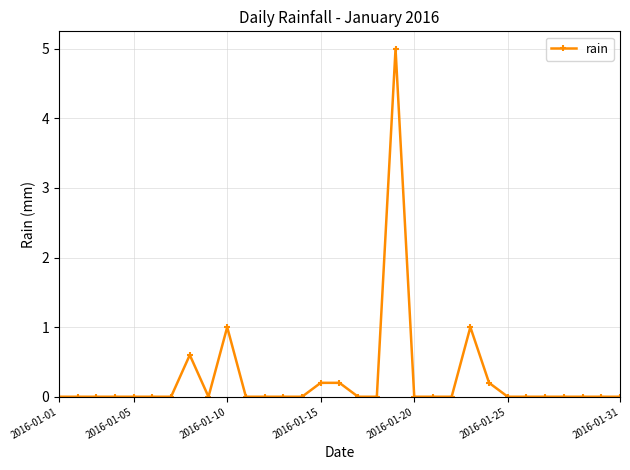

What is the sum of all values?

8.2